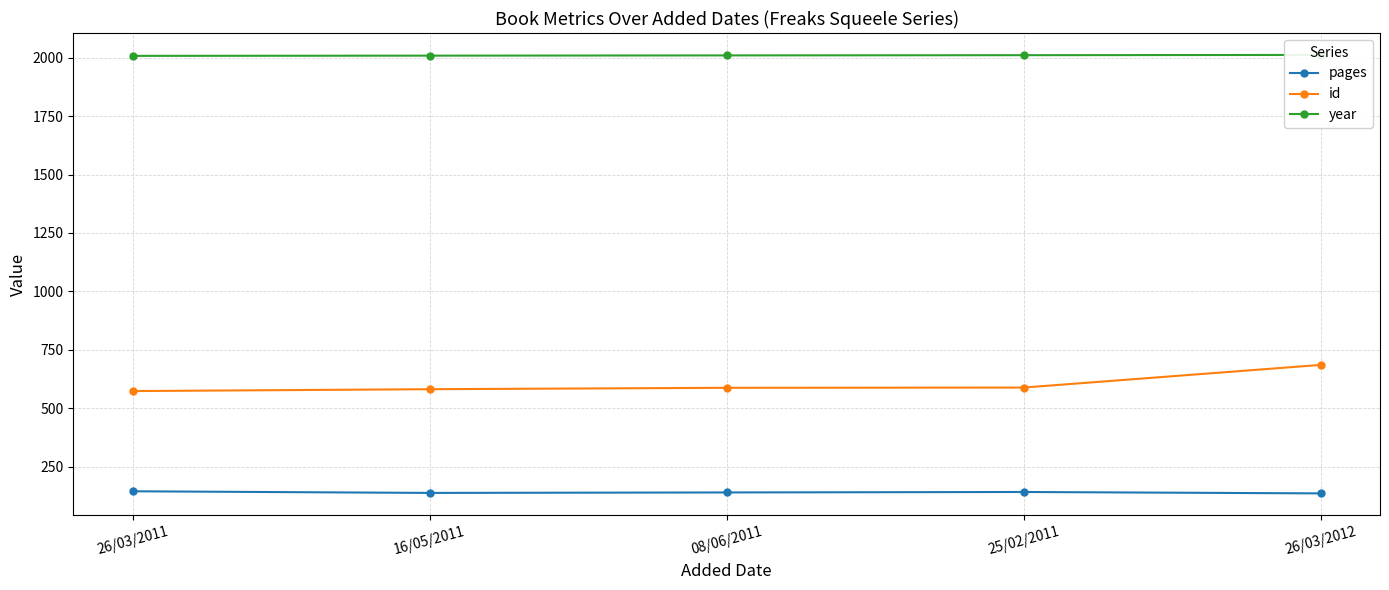

How many distinct data groups are displayed?

3